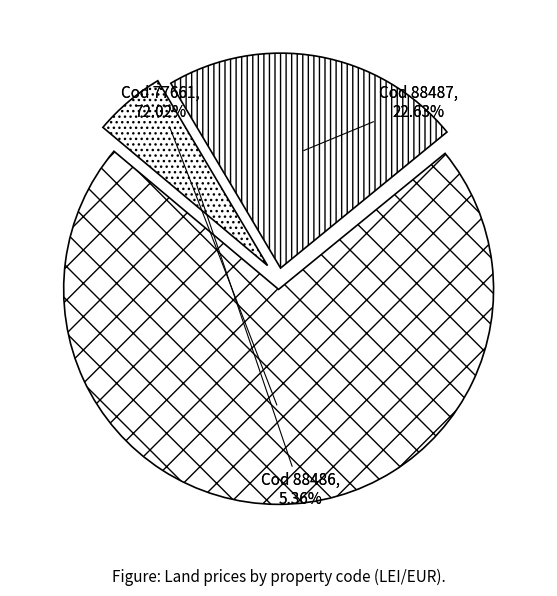

To the nearest percent, what percentage of the pie is 88486?

5%